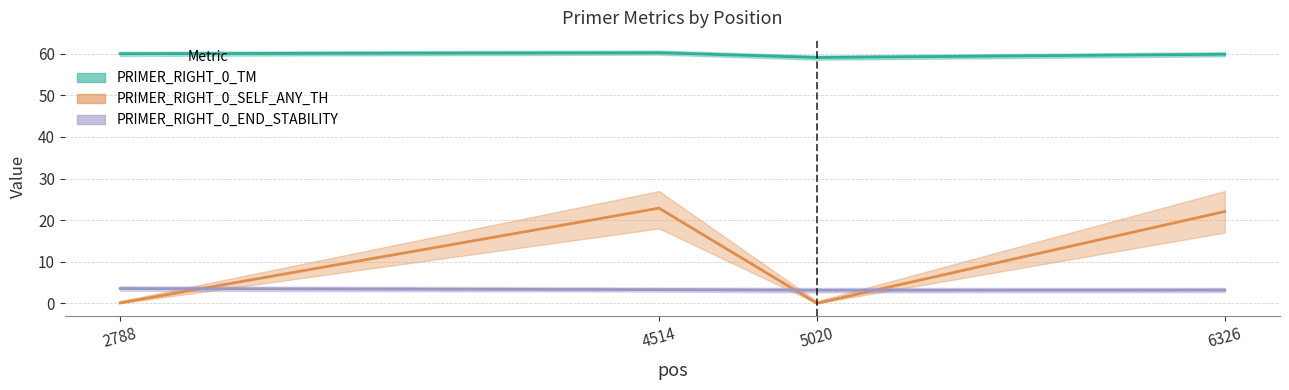

What are all the series names shown in the legend?

PRIMER_RIGHT_0_TM, PRIMER_RIGHT_0_SELF_ANY_TH, PRIMER_RIGHT_0_END_STABILITY